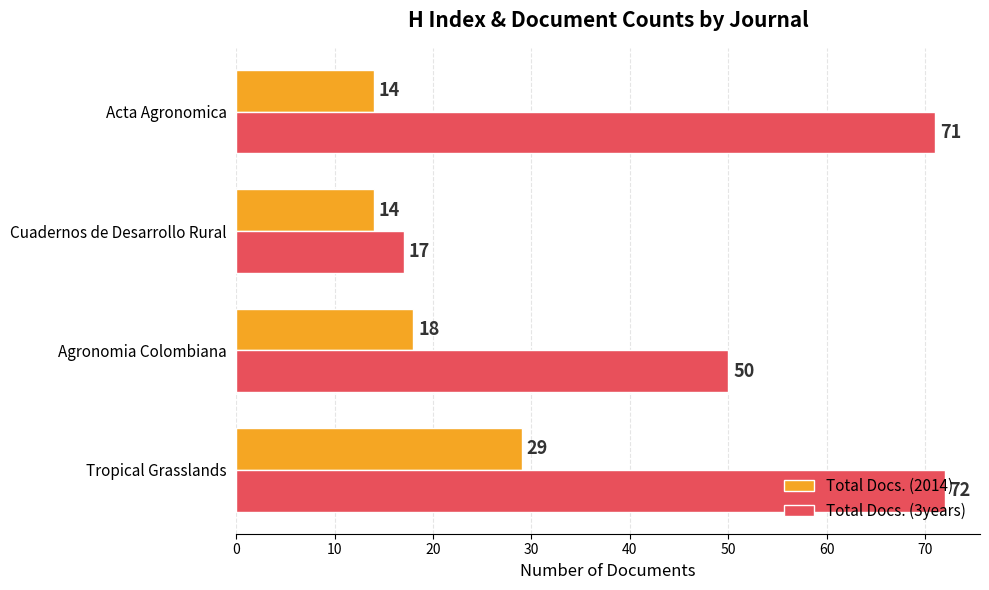

Is it true that Total Docs. (3years) equals 72 at Tropical Grasslands?

True